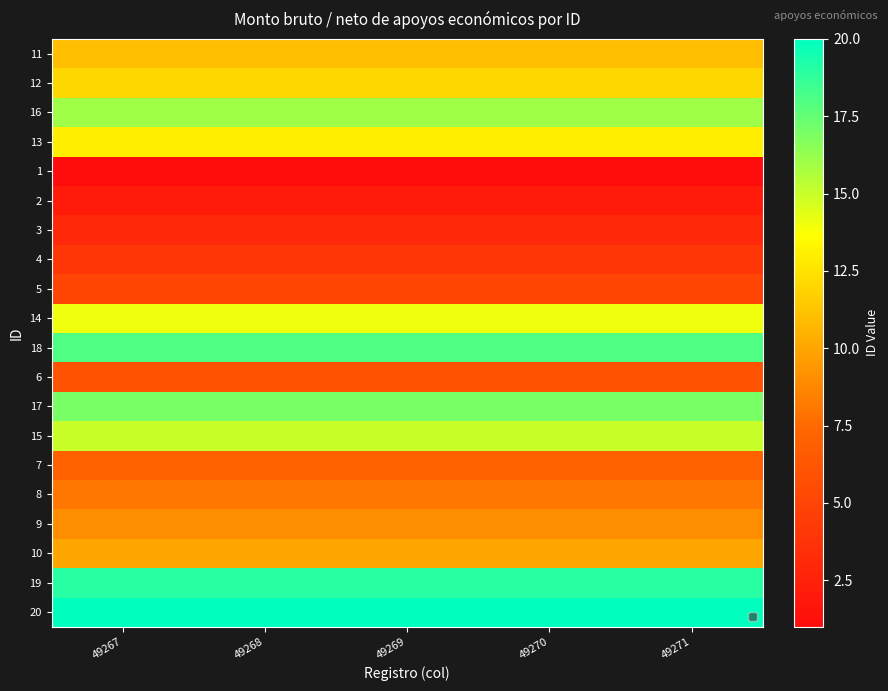

Reading left to right, extract all data points from this chart.

11: 49267=11	49268=11	49269=11	49270=11	49271=11
12: 49267=12	49268=12	49269=12	49270=12	49271=12
16: 49267=16	49268=16	49269=16	49270=16	49271=16
13: 49267=13	49268=13	49269=13	49270=13	49271=13
1: 49267=1	49268=1	49269=1	49270=1	49271=1
2: 49267=2	49268=2	49269=2	49270=2	49271=2
3: 49267=3	49268=3	49269=3	49270=3	49271=3
4: 49267=4	49268=4	49269=4	49270=4	49271=4
5: 49267=5	49268=5	49269=5	49270=5	49271=5
14: 49267=14	49268=14	49269=14	49270=14	49271=14
18: 49267=18	49268=18	49269=18	49270=18	49271=18
6: 49267=6	49268=6	49269=6	49270=6	49271=6
17: 49267=17	49268=17	49269=17	49270=17	49271=17
15: 49267=15	49268=15	49269=15	49270=15	49271=15
7: 49267=7	49268=7	49269=7	49270=7	49271=7
8: 49267=8	49268=8	49269=8	49270=8	49271=8
9: 49267=9	49268=9	49269=9	49270=9	49271=9
10: 49267=10	49268=10	49269=10	49270=10	49271=10
19: 49267=19	49268=19	49269=19	49270=19	49271=19
20: 49267=20	49268=20	49269=20	49270=20	49271=20